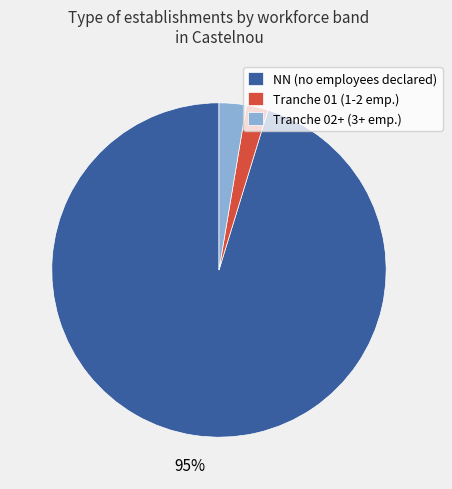

Which has a higher value, NN (no employees declared) or Tranche 02+ (3+ emp.)?

NN (no employees declared)